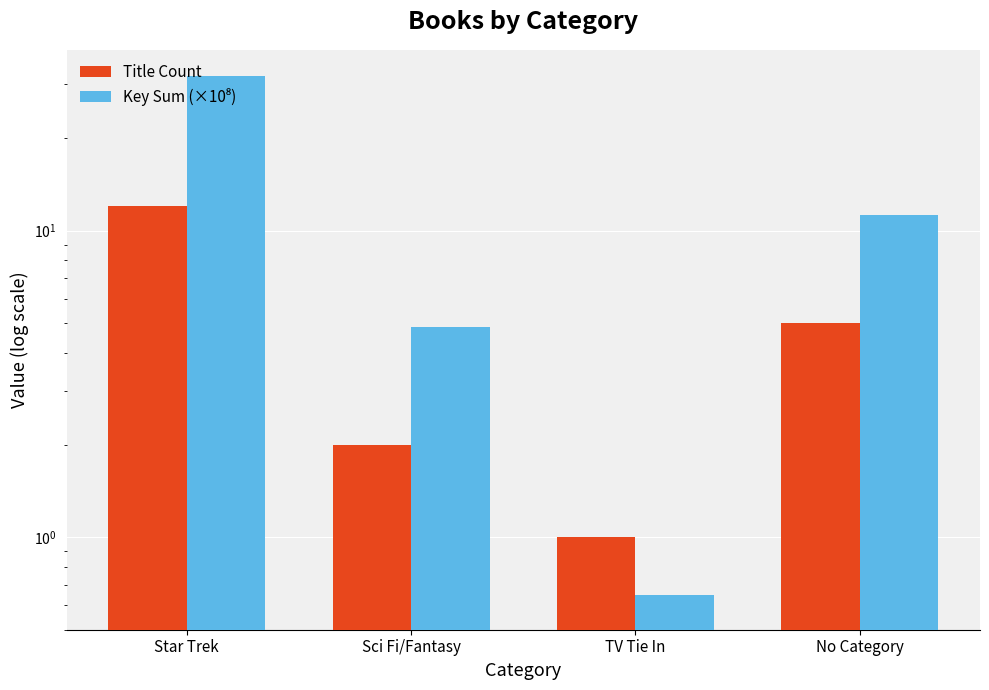

What position from the right is TV Tie In?

2